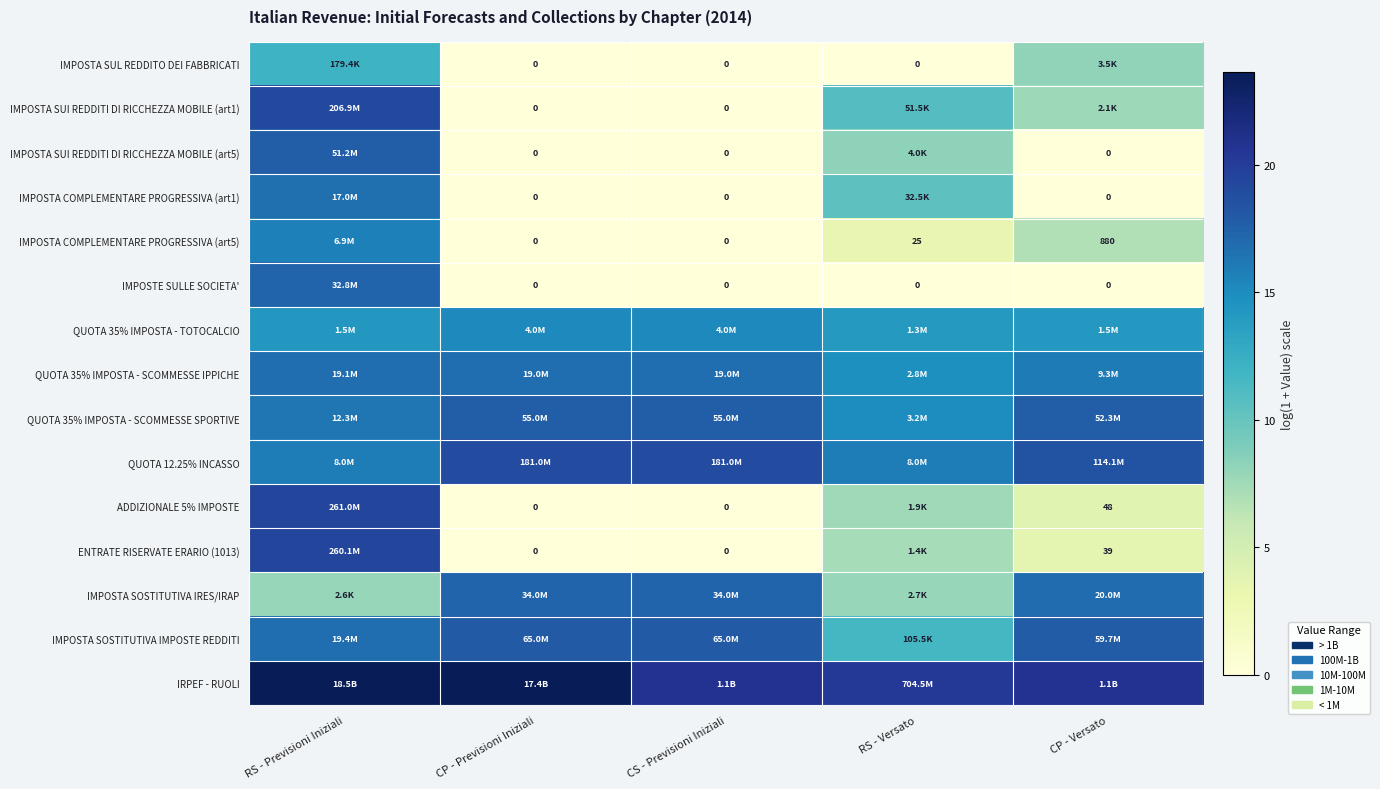

The IMPOSTA SOSTITUTIVA IRES/IRAP series shows 25.0 at CP - Previsioni Iniziali. True or false?

False